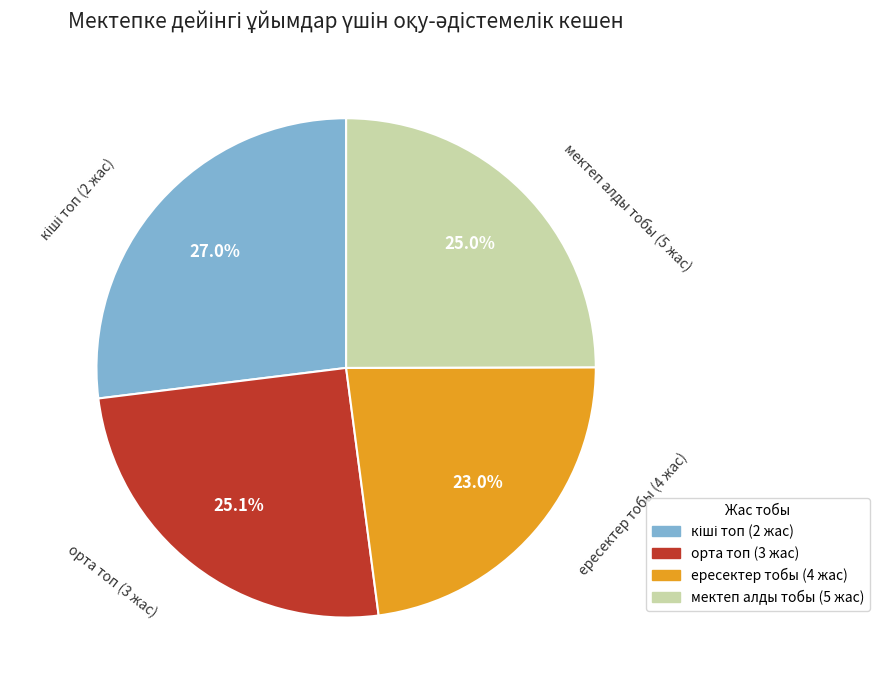

Is there a majority slice in this chart?

No